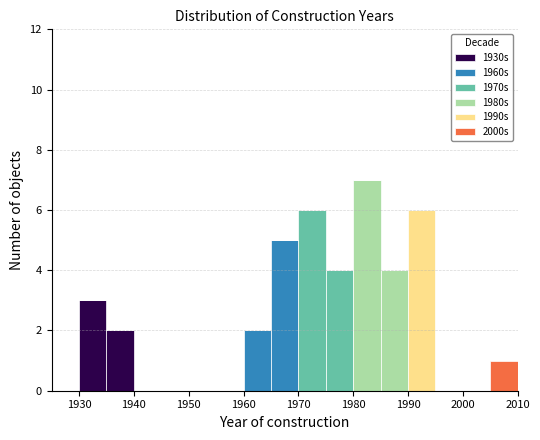

Reading left to right, transcribe this chart: for each stacked bar, give the range it covers on the x-axis and its total height. The values are not printed on the chart, so give them approximately, as read against the axis.

1925 to 1930: 0
1930 to 1935: 3
1935 to 1940: 2
1940 to 1945: 0
1945 to 1950: 0
1950 to 1955: 0
1955 to 1960: 0
1960 to 1965: 2
1965 to 1970: 5
1970 to 1975: 6
1975 to 1980: 4
1980 to 1985: 7
1985 to 1990: 4
1990 to 1995: 6
1995 to 2000: 0
2000 to 2005: 0
2005 to 2010: 1